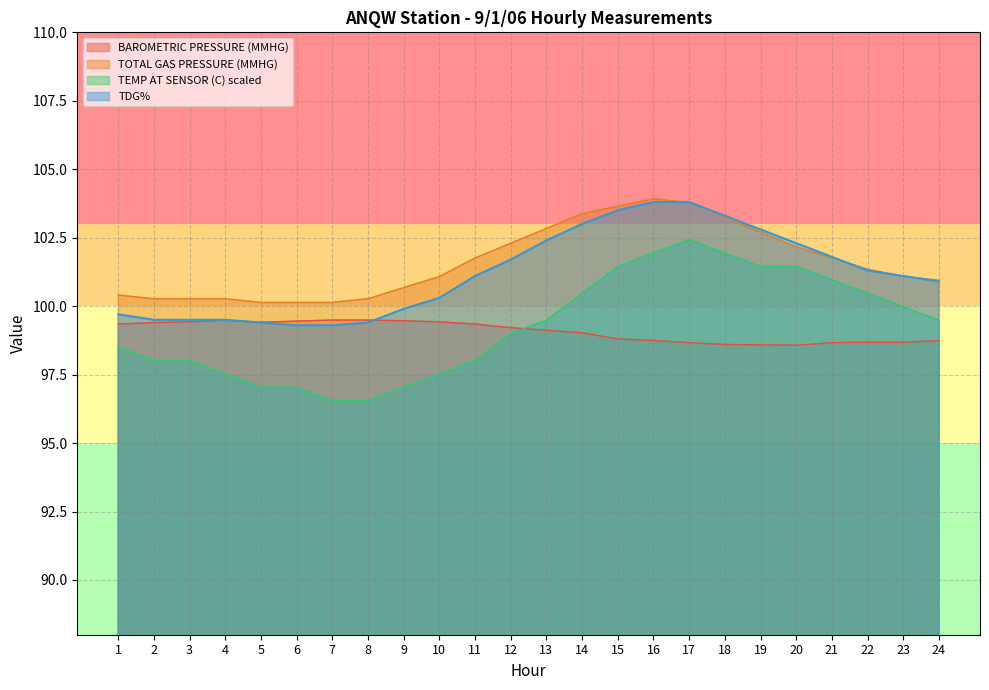

At which label is TOTAL GAS PRESSURE (MMHG) closest to 102?

20